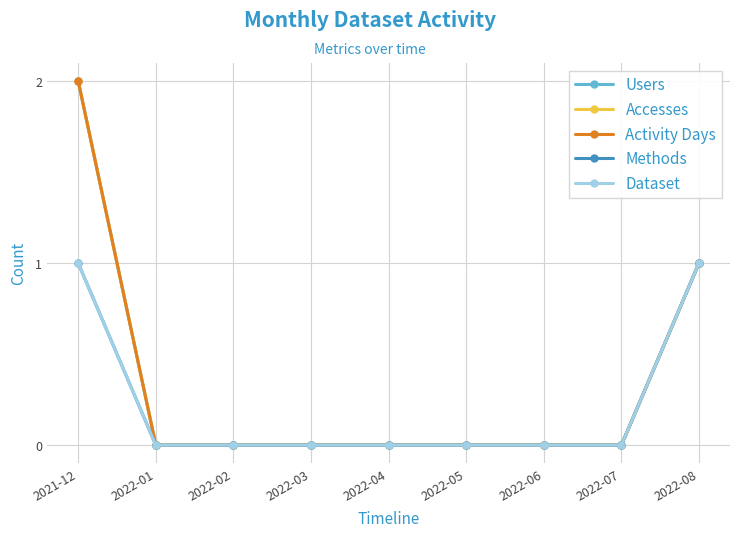

Which series changed the most between 2022-06 and 2022-07?

Users